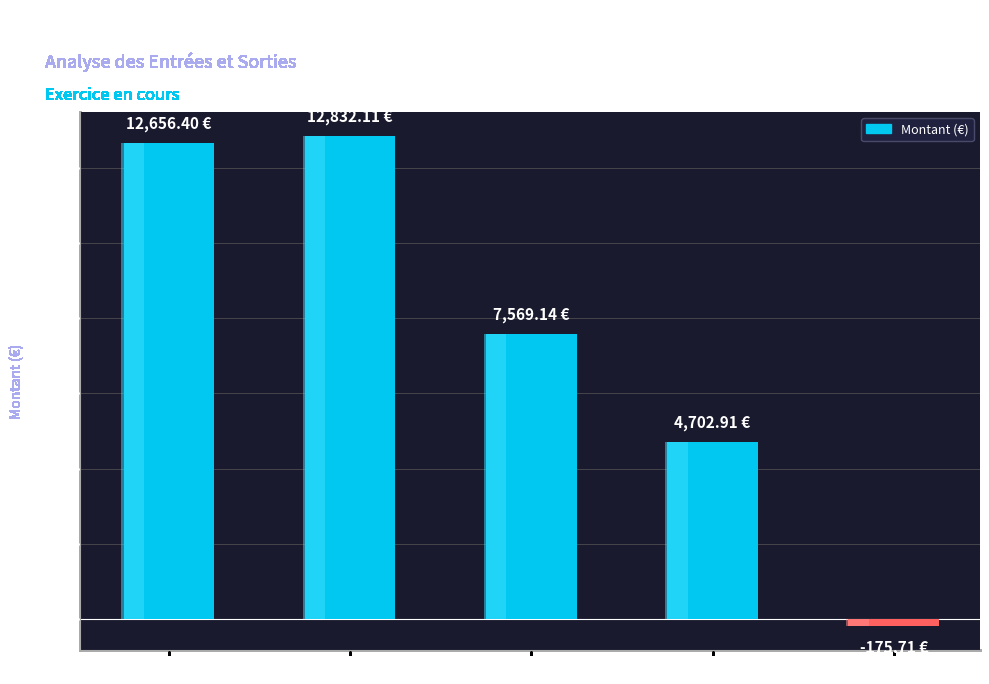

Which label corresponds to the smallest value in the chart?

SOLDE